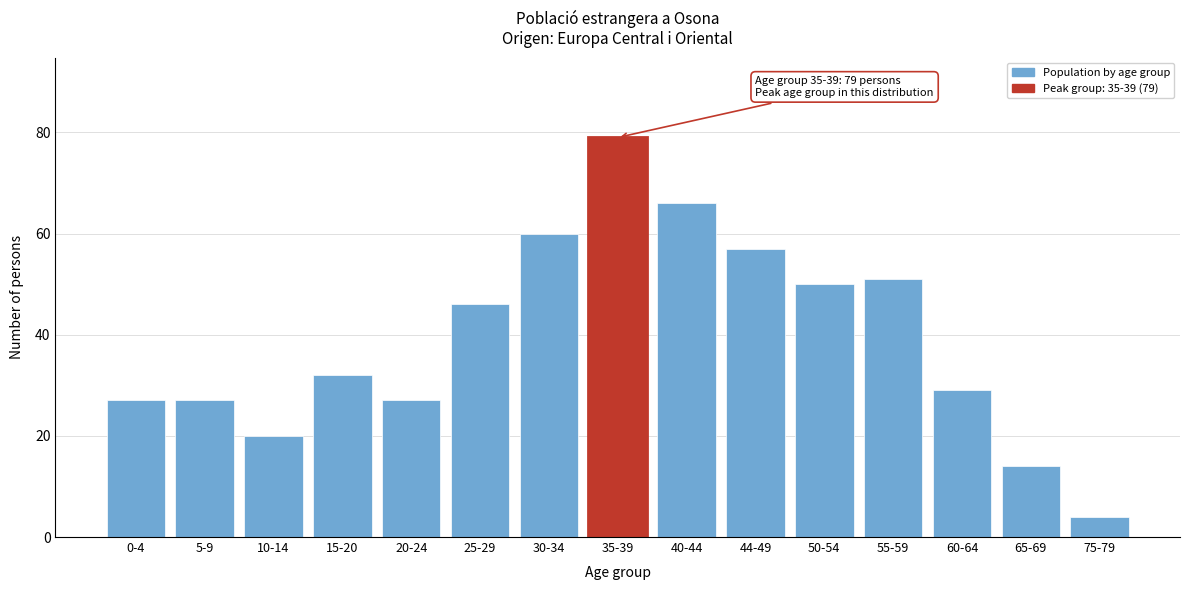

Reading left to right, list all the values displayed in this chart.

0-4=27	5-9=27	10-14=20	15-20=32	20-24=27	25-29=46	30-34=60	35-39=79	40-44=66	44-49=57	50-54=50	55-59=51	60-64=29	65-69=14	75-79=4